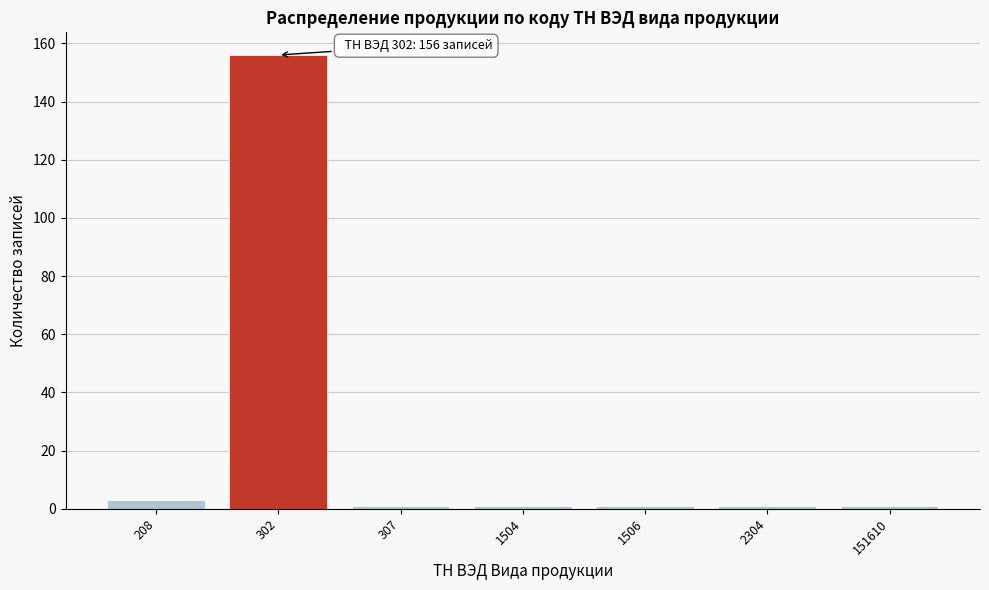

Reading right to left, extract all data points from this chart.

1	1	1	1	1	156	3